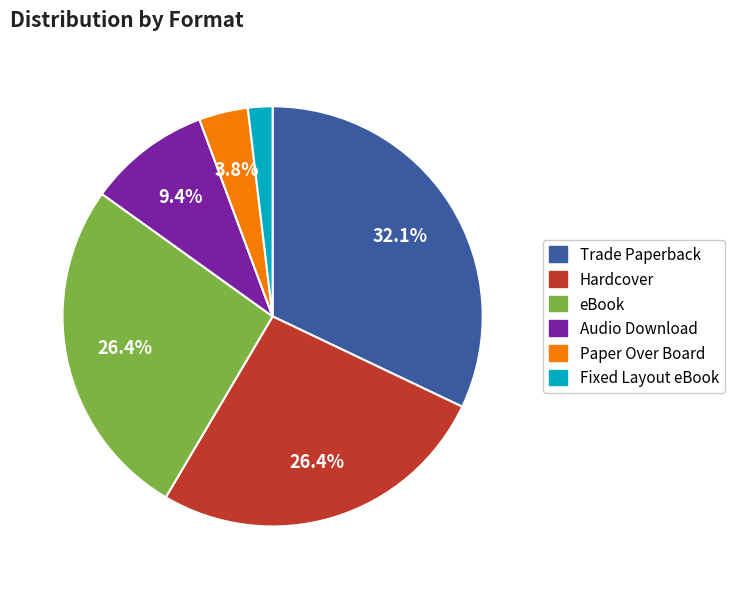

Is there any slice that represents more than half of the pie?

No